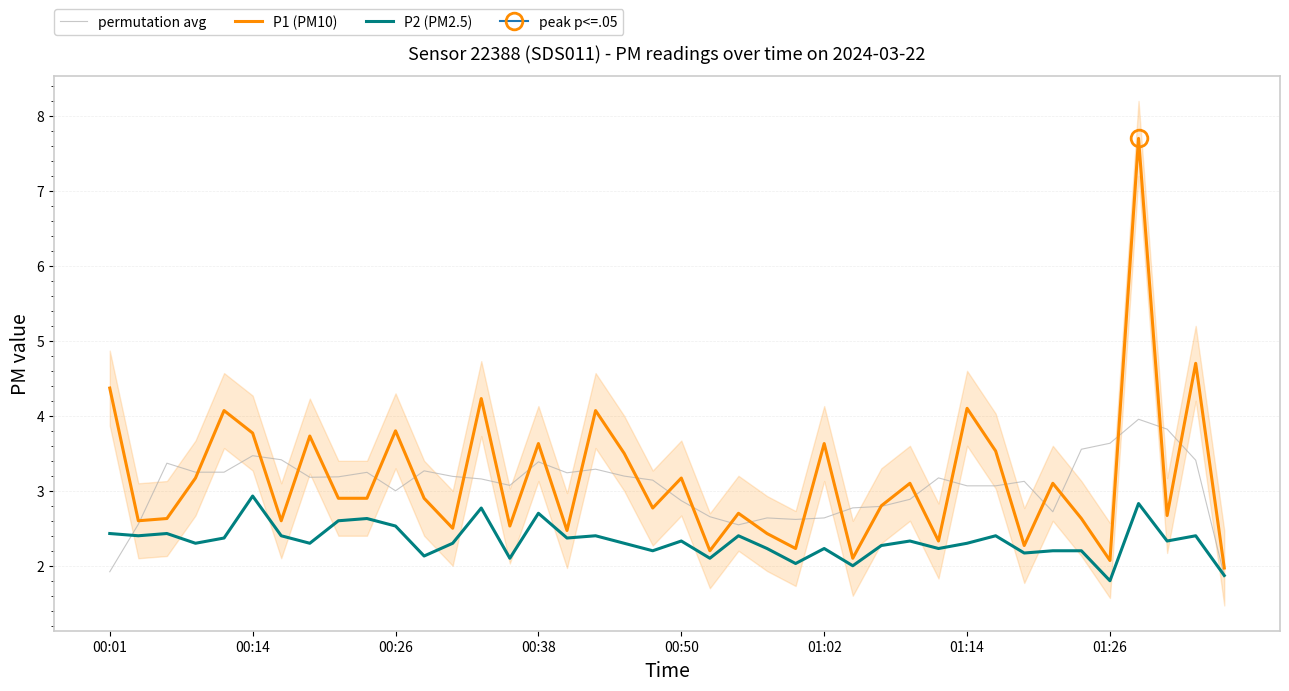

At how many categories does at least one series exceed 1?

40